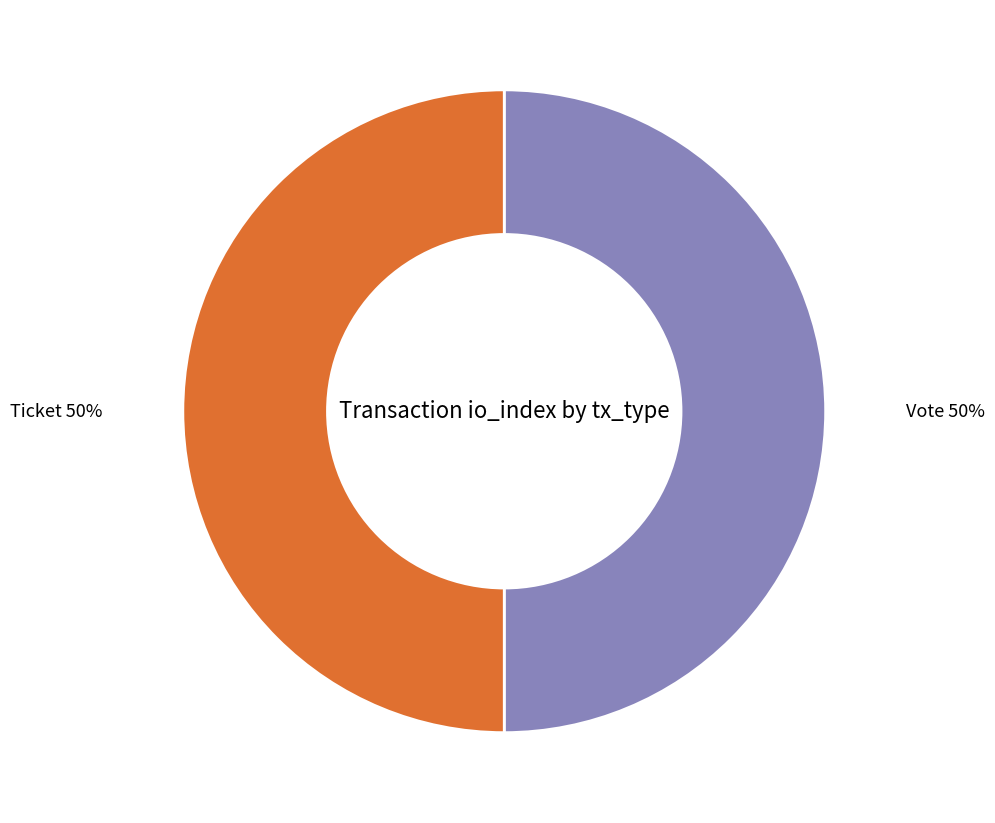

To the nearest percent, what is the average slice percentage?

50%